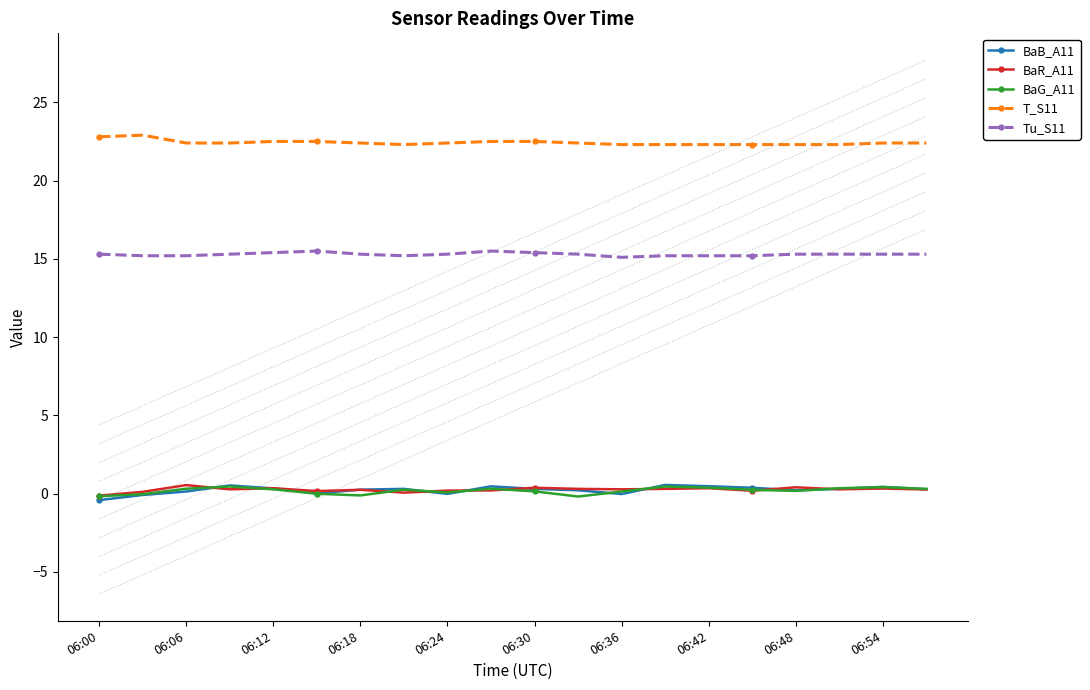

How many data points does each series have?

20